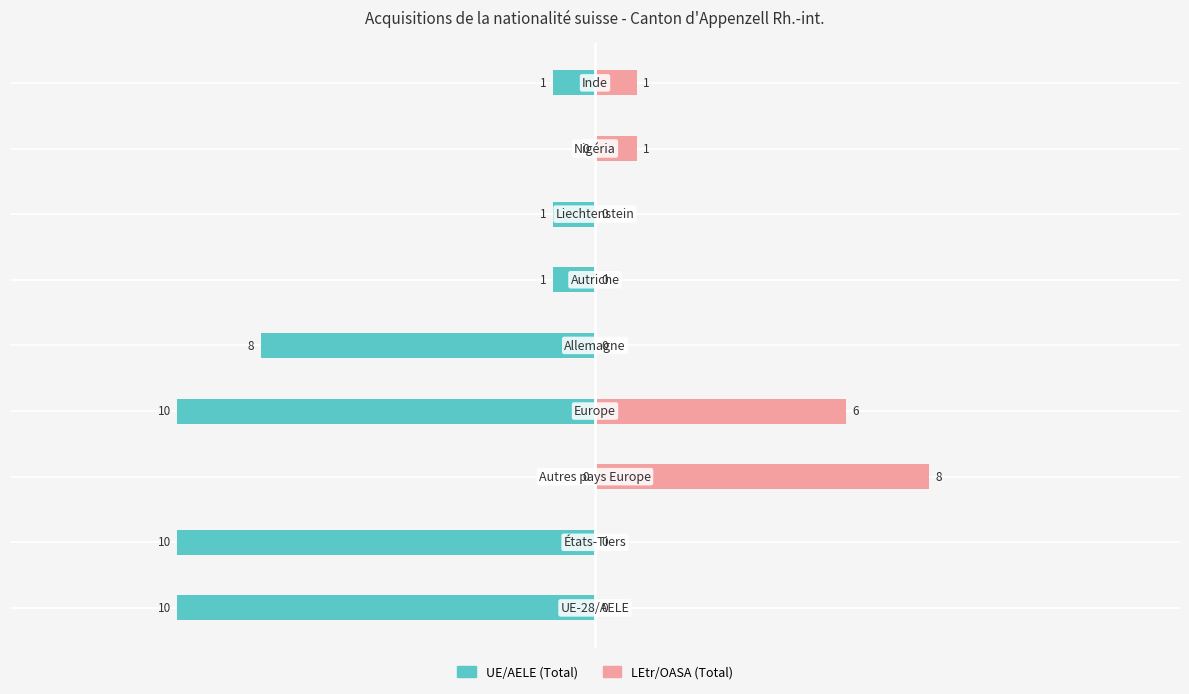

What is the difference between the second highest and minimum values in the UE/AELE (Total) series?

10